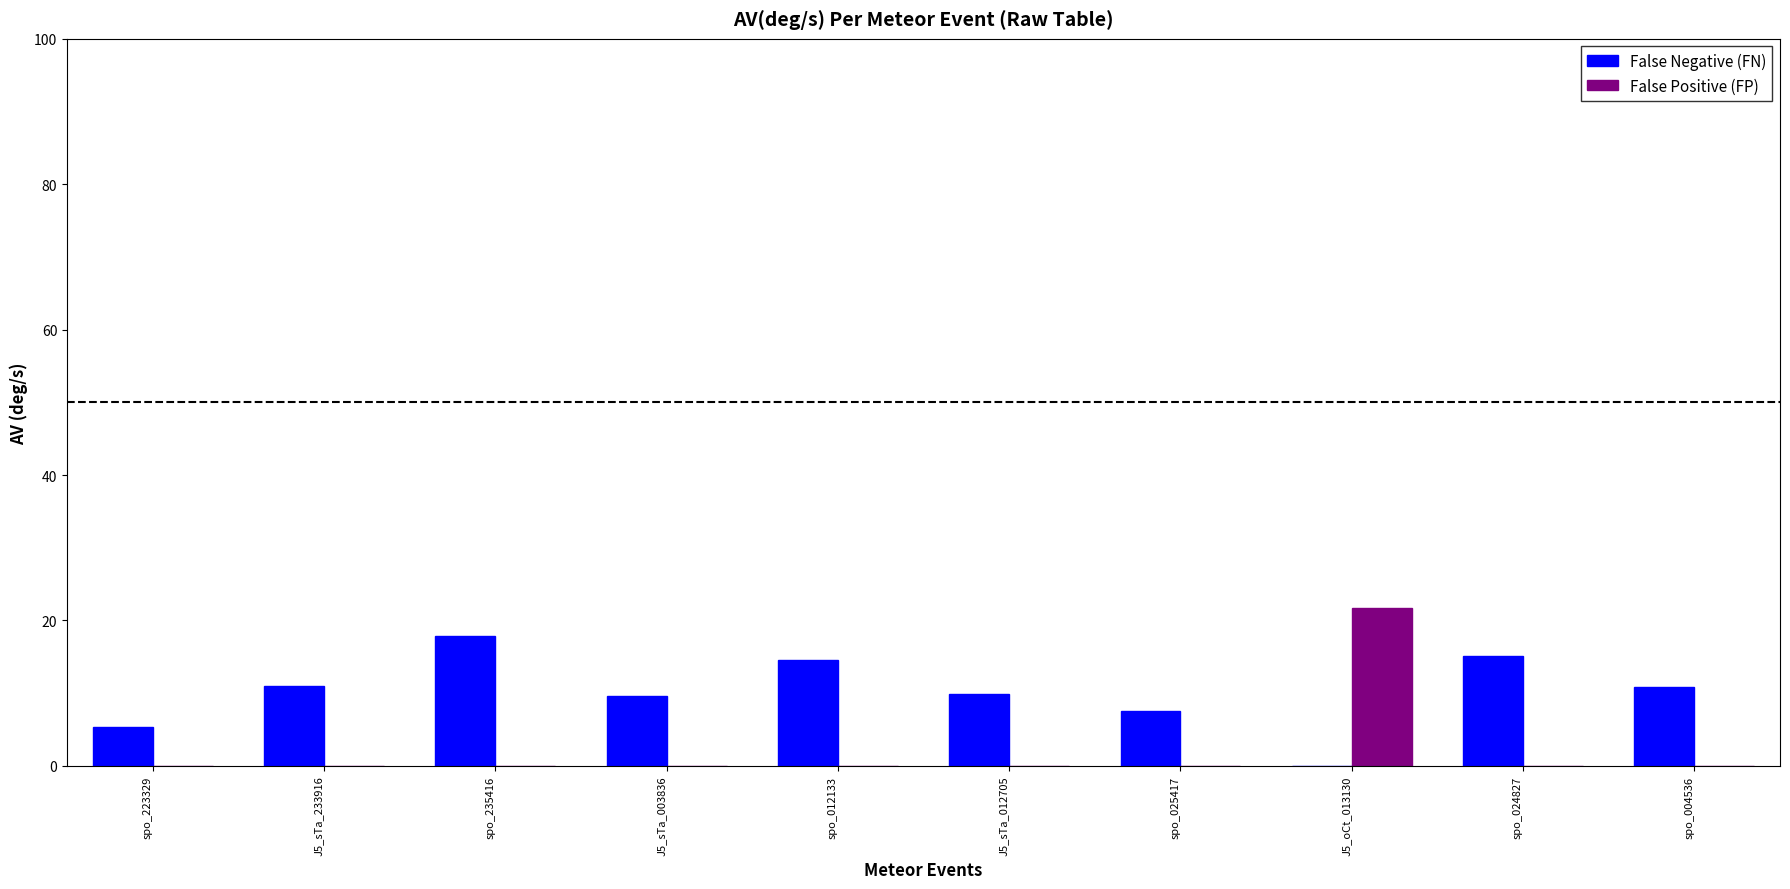

The False Positive (FP) series shows 14.9 at spo_235416. True or false?

False